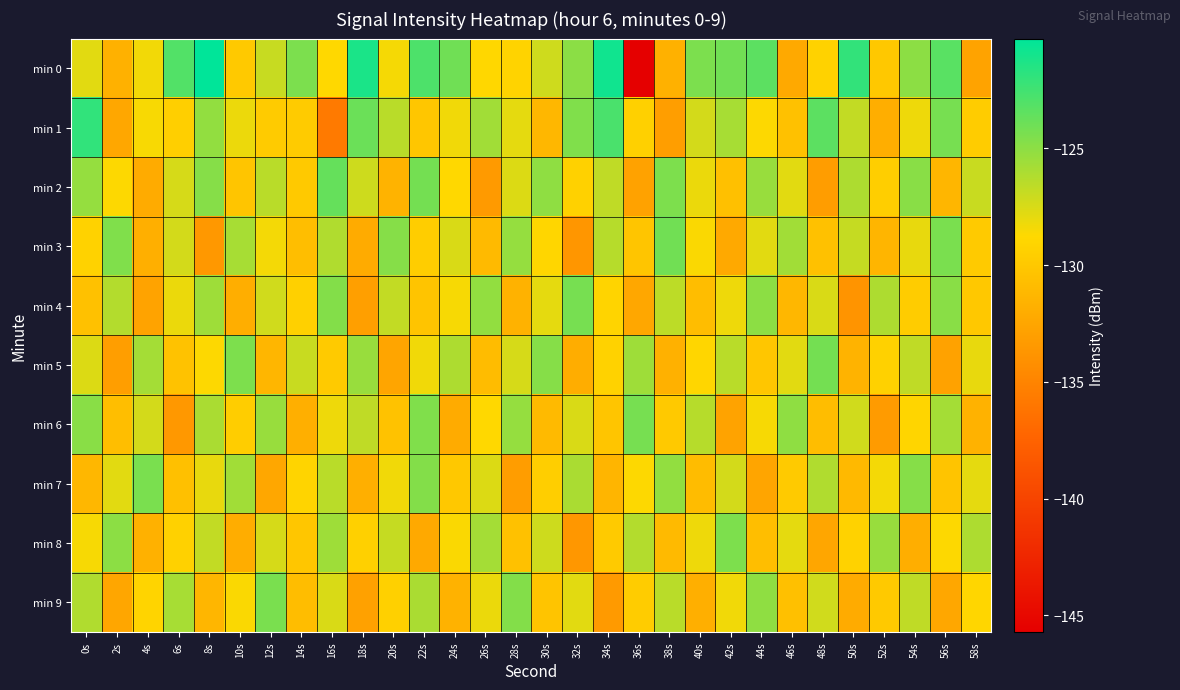

Rank the series by their maximum value, from highest to lowest.

min 0, min 1, min 2, min 3, min 5, min 4, min 6, min 7, min 9, min 8